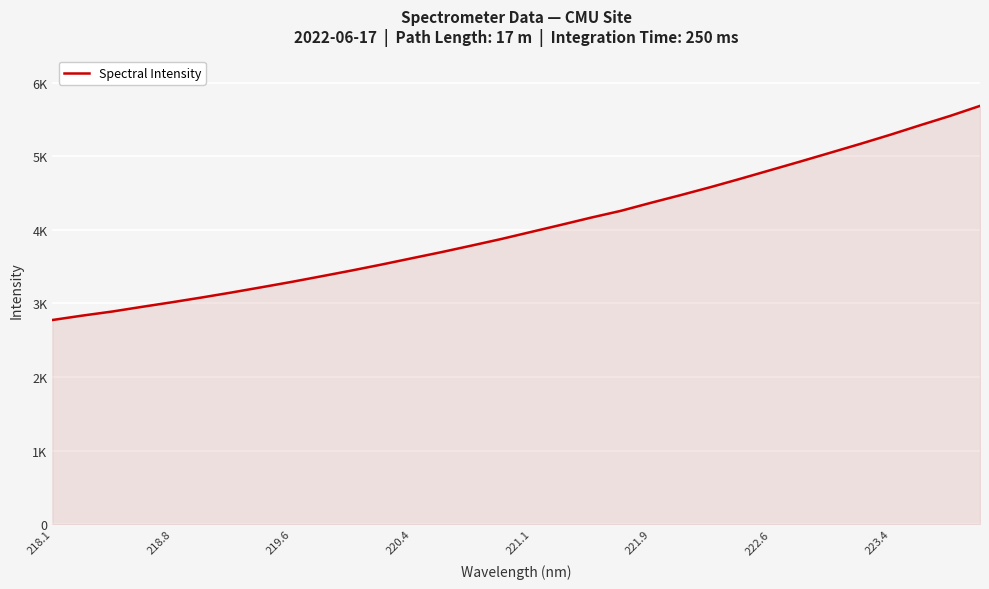

Is this an area chart (filled region under the line)?

Yes